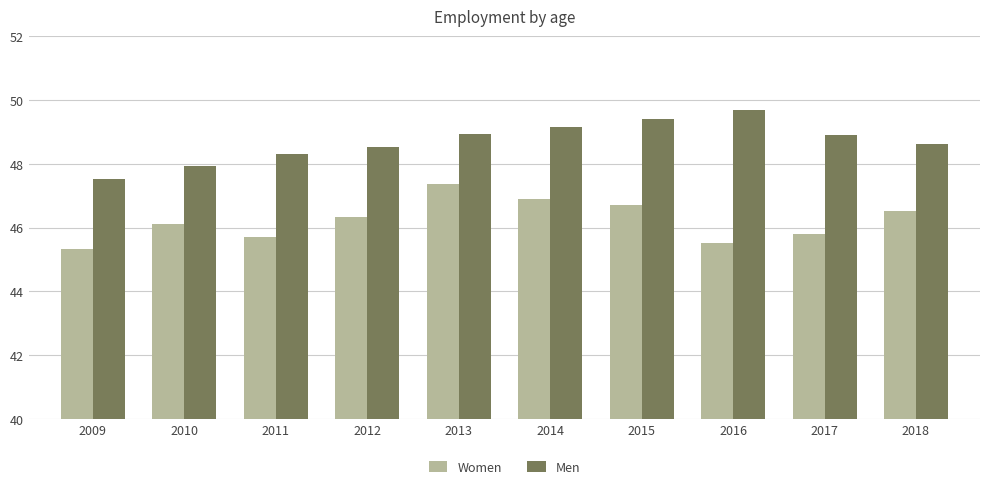

Which series has the largest total across all categories?

Men